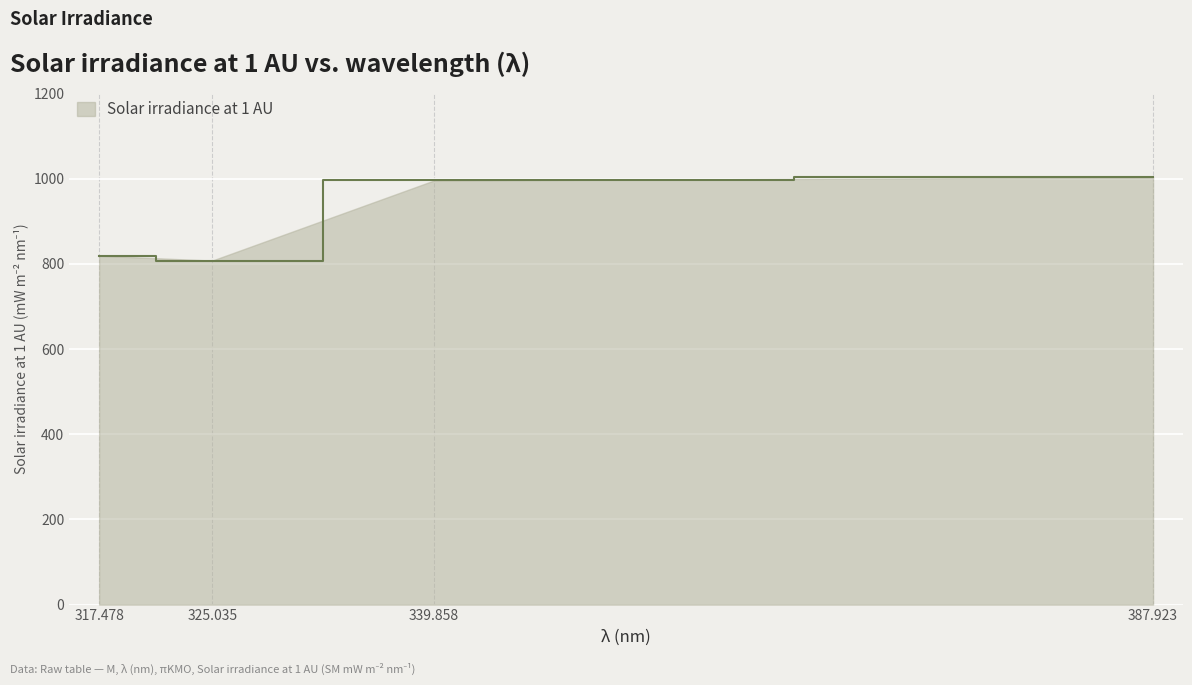

What value does the data have at 387.923?

1003.0